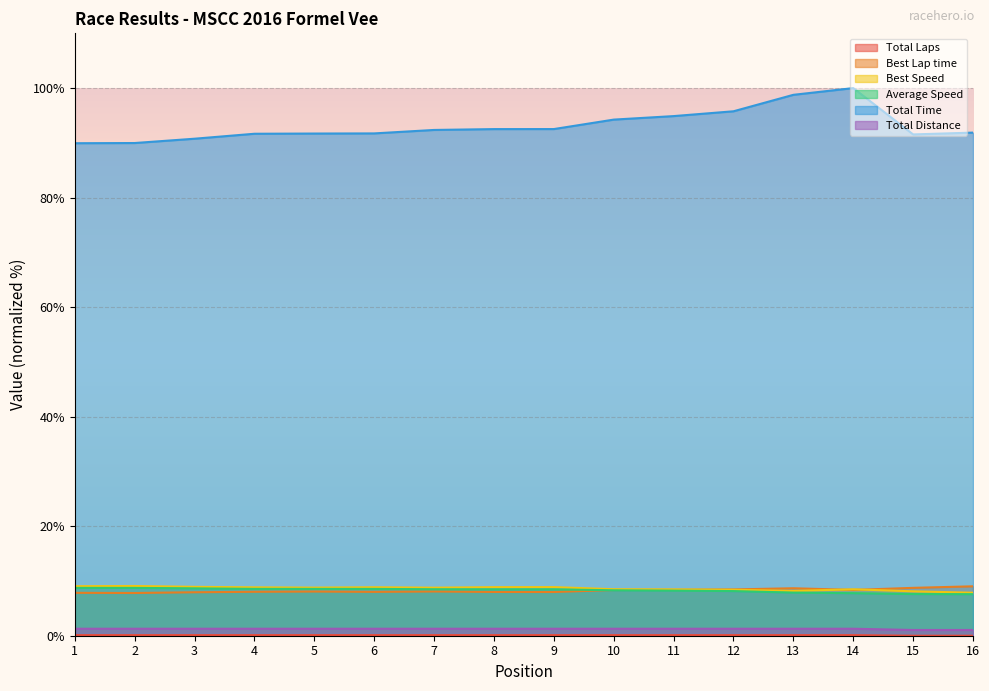

What value does the Total Laps series have at 2?

0.1